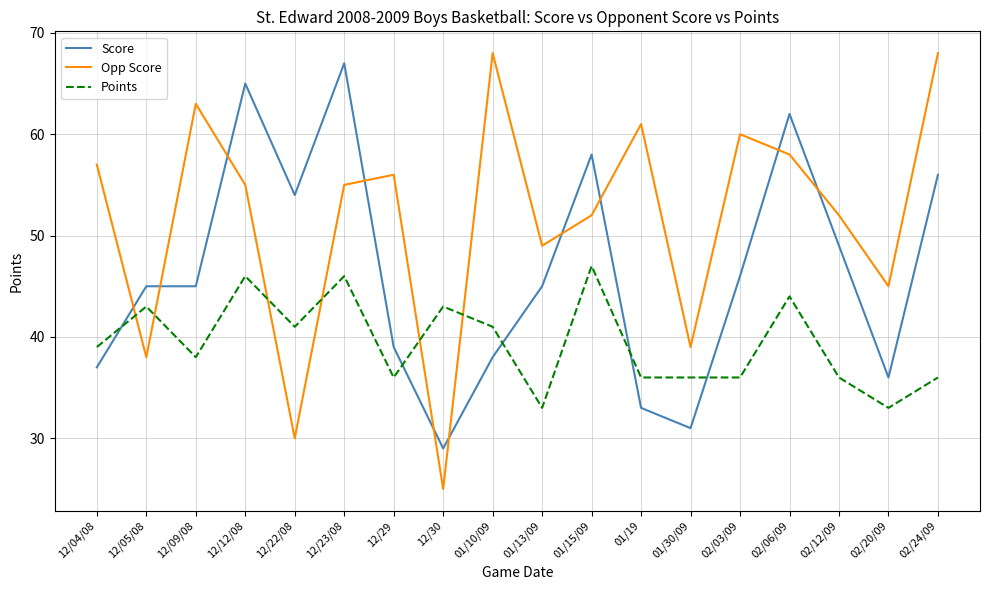

Where do Points and Opp Score first cross each other?

12/04/08 and 12/05/08